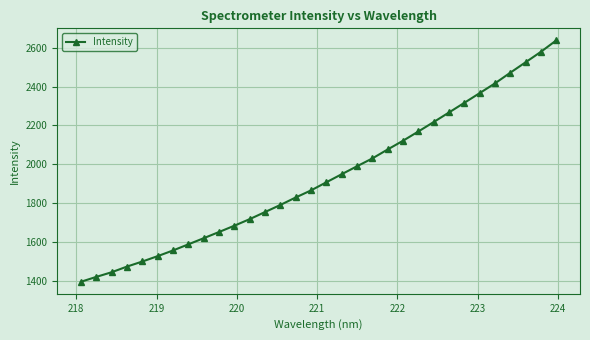

What is the difference between the second highest and minimum values?

1185.3